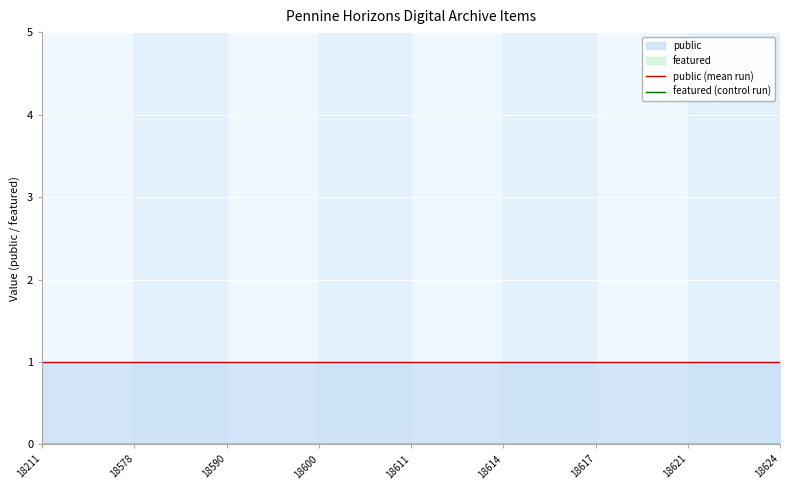

The public (mean run) series shows 1 at 18621. True or false?

False